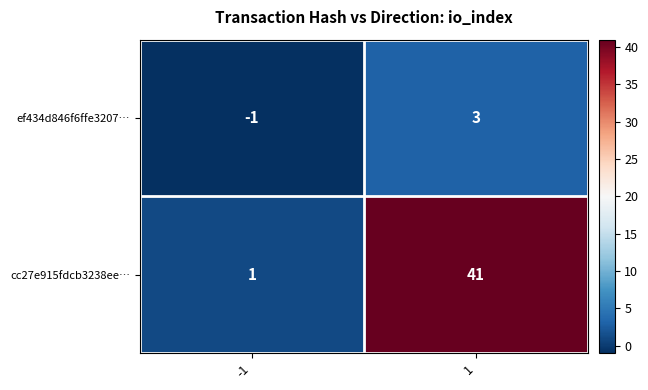

Which category has the lowest value across all series?

-1